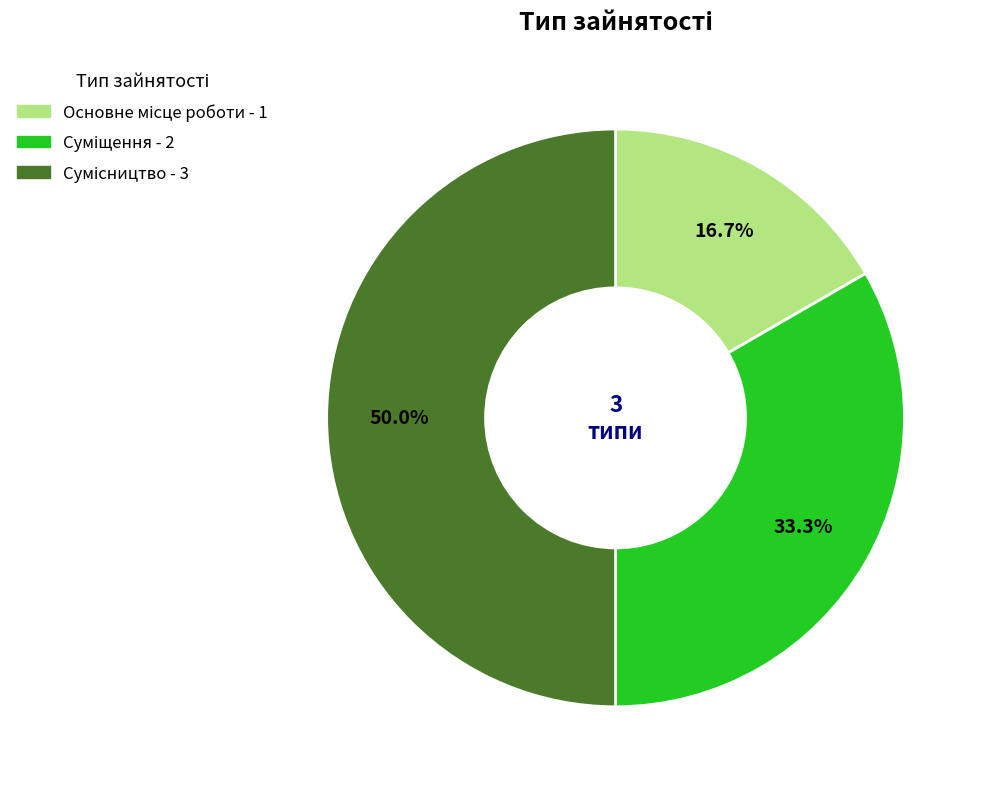

Does Основне місце роботи represent more than half of the total?

No